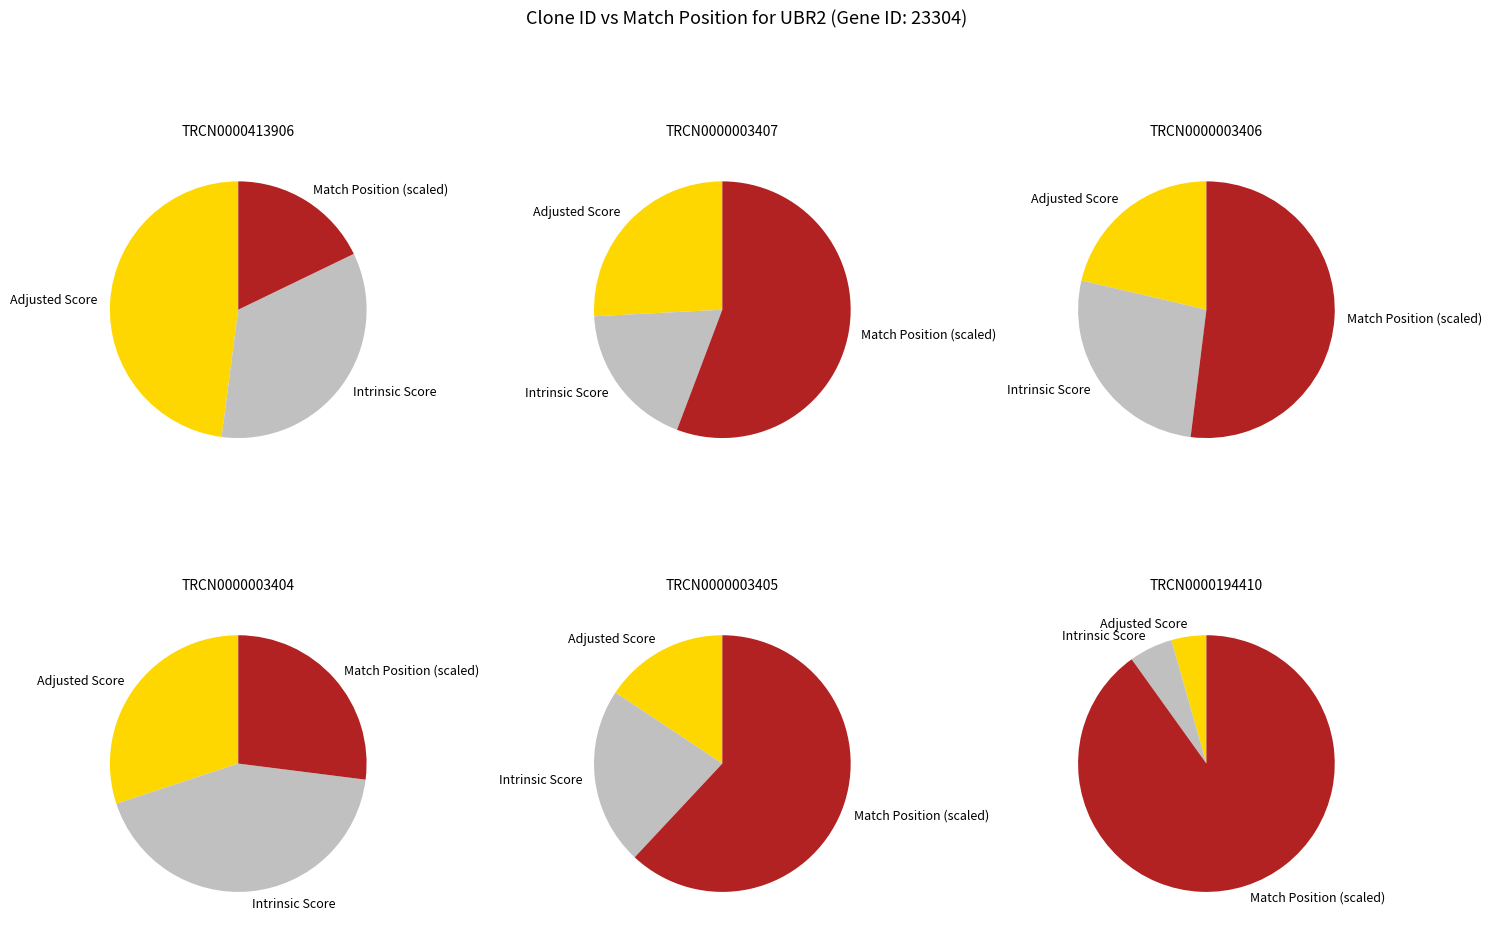

To the nearest percent, what is the combined percentage of TRCN0000194410 and TRCN0000003404?

26%